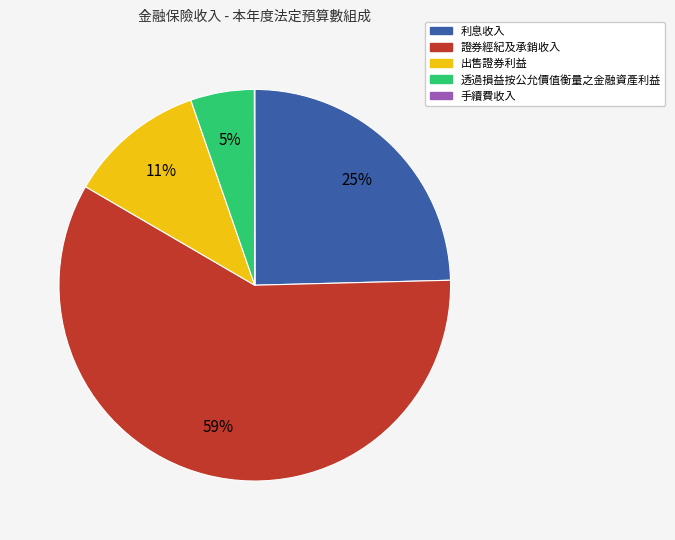

To the nearest percent, what is the difference between the largest and smallest slice percentages?

59%